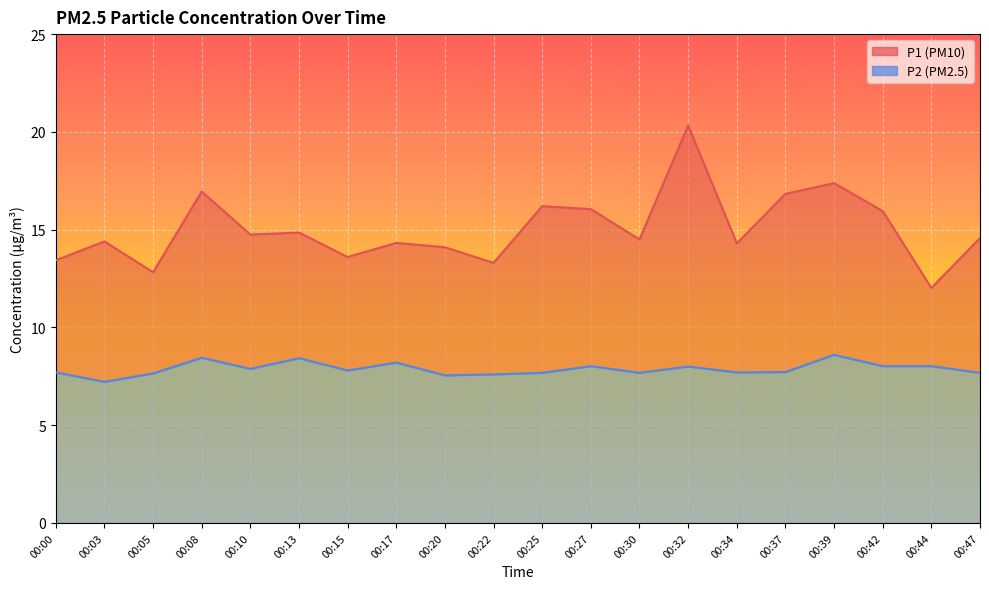

Is the value of P2 at 00:32 greater than the value of P1 at 00:17?

No